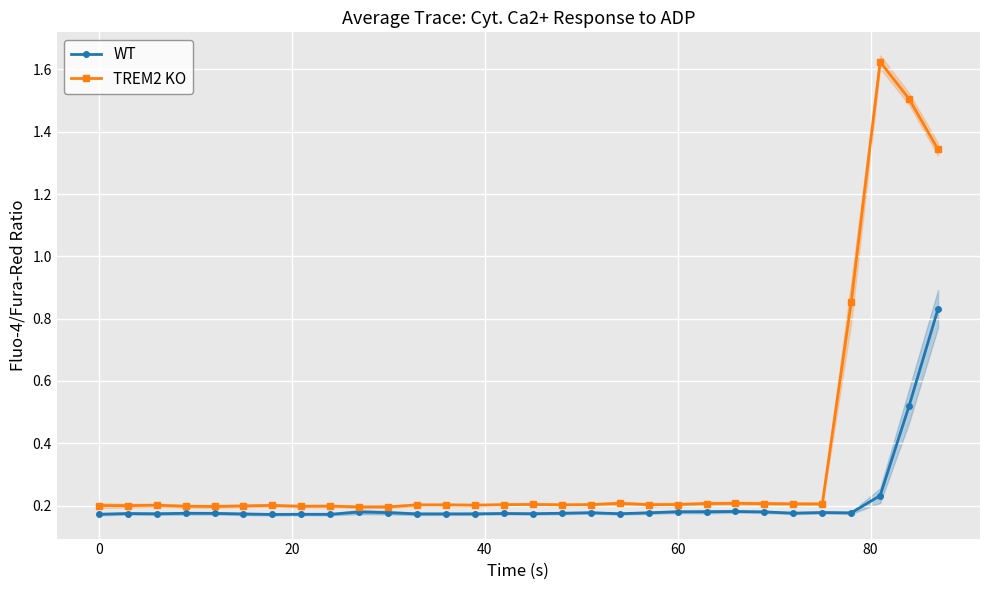

True or false: TREM2 KO has a value of 0.2 at 0.

True